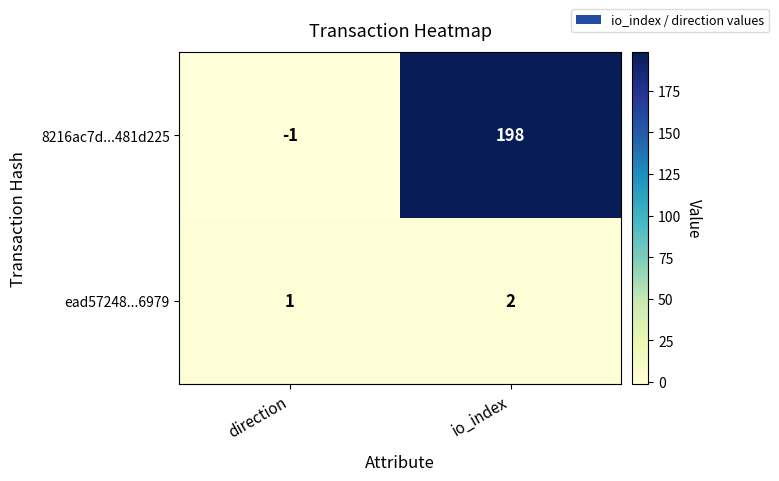

What is the difference between the highest and lowest values at io_index?

196